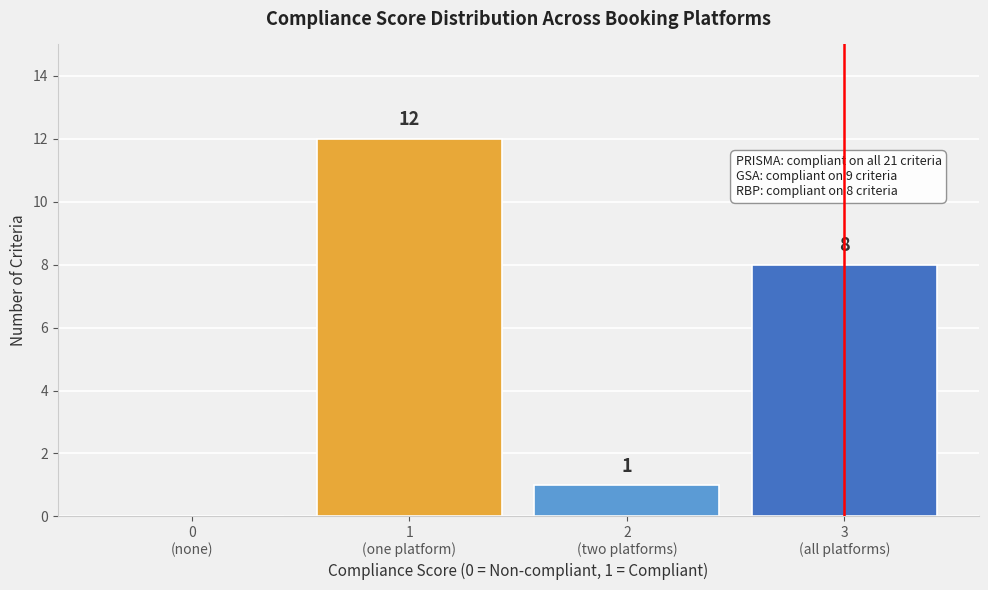

What is the maximum value shown in the chart?

12